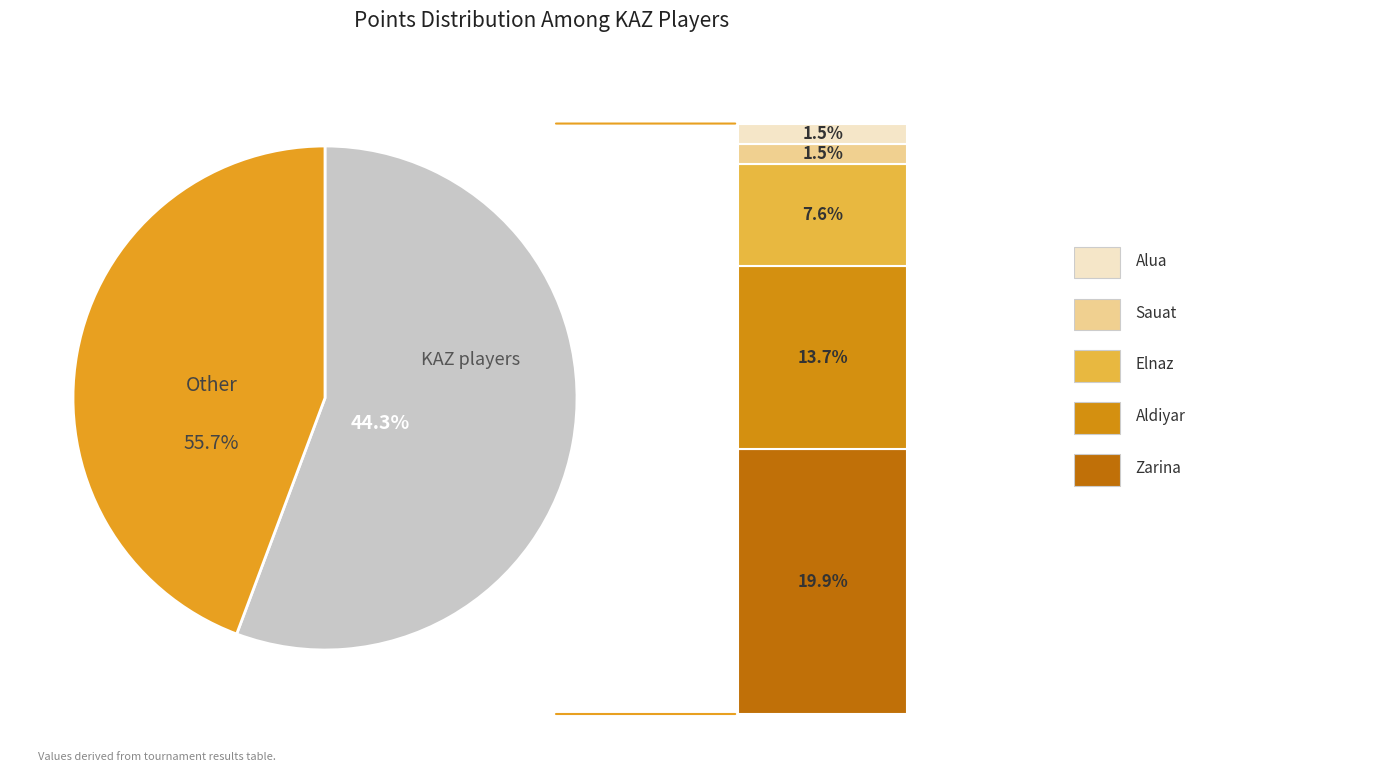

Does Kaliakhmet Elnaz account for over 50% of the chart?

No